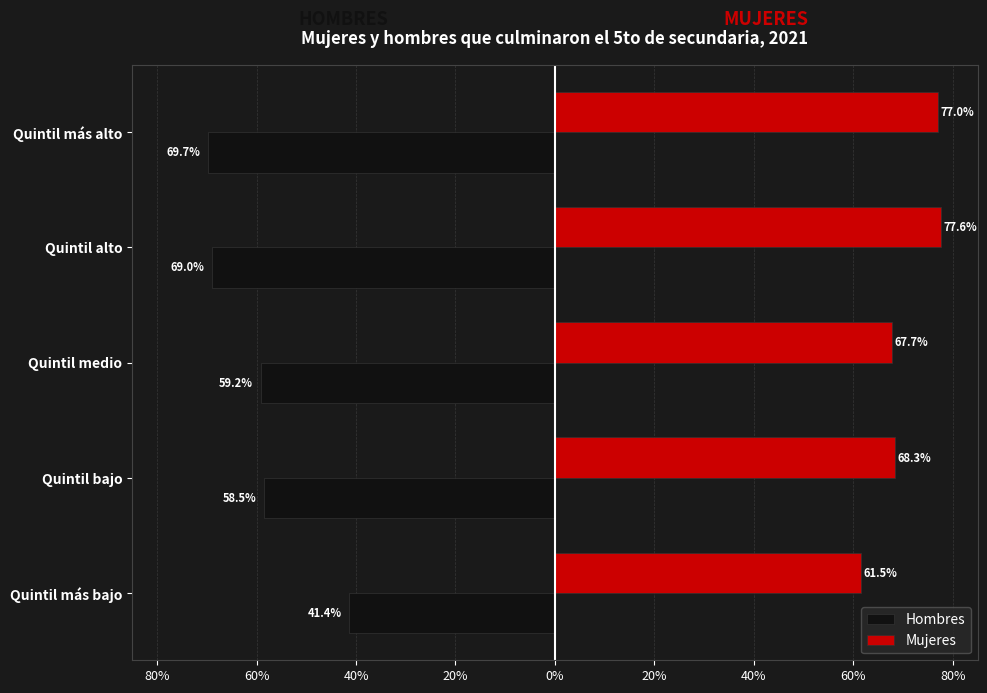

What are all the series names shown in the legend?

Hombres, Mujeres